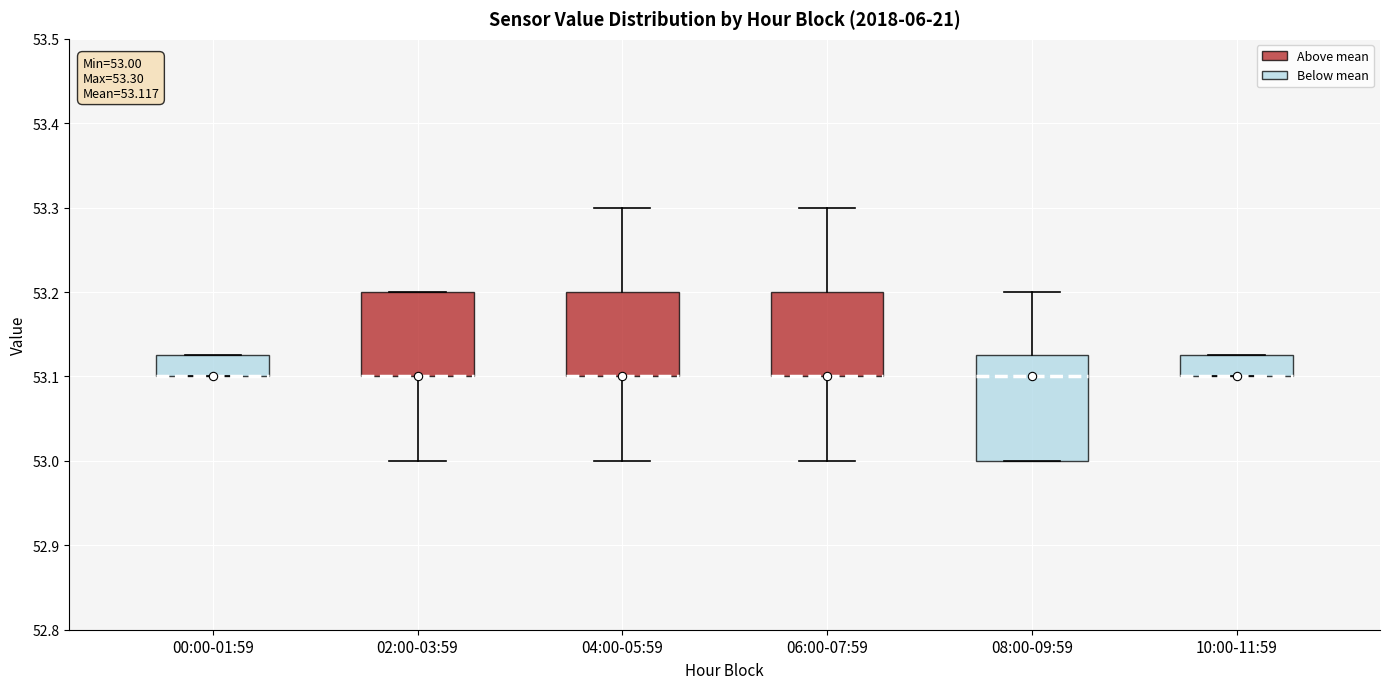

Which box is the tallest, from its lower edge to its upper edge?

08:00-09:59